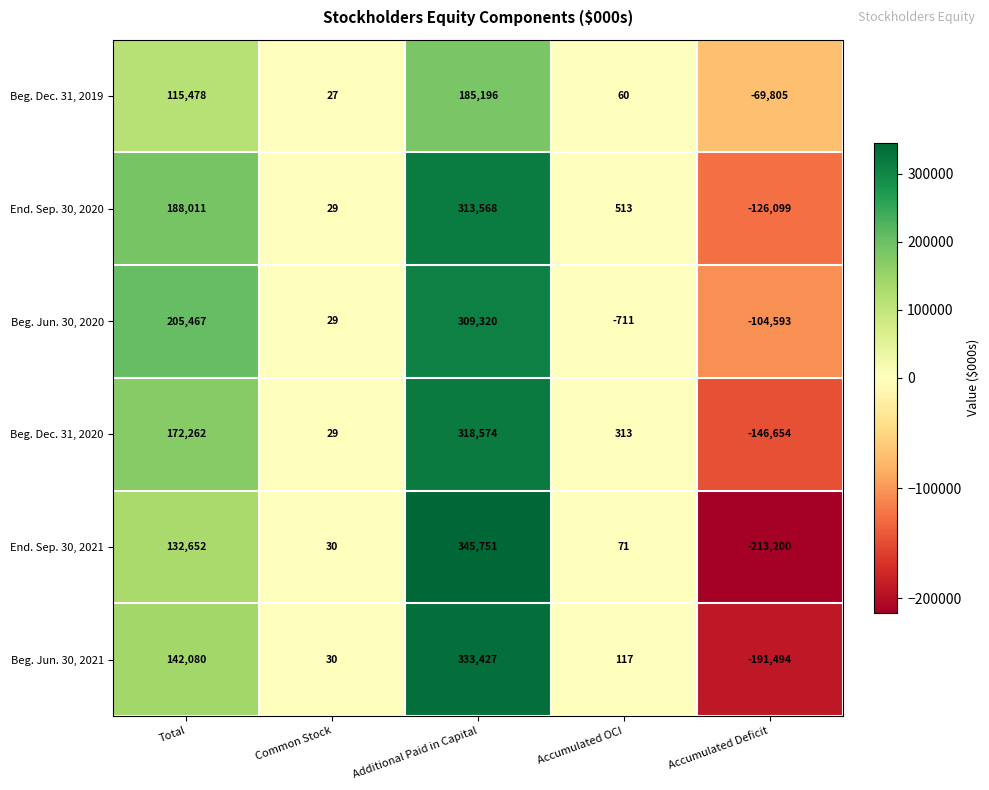

What is the sum of all End. Sep. 30, 2021 values?

265304